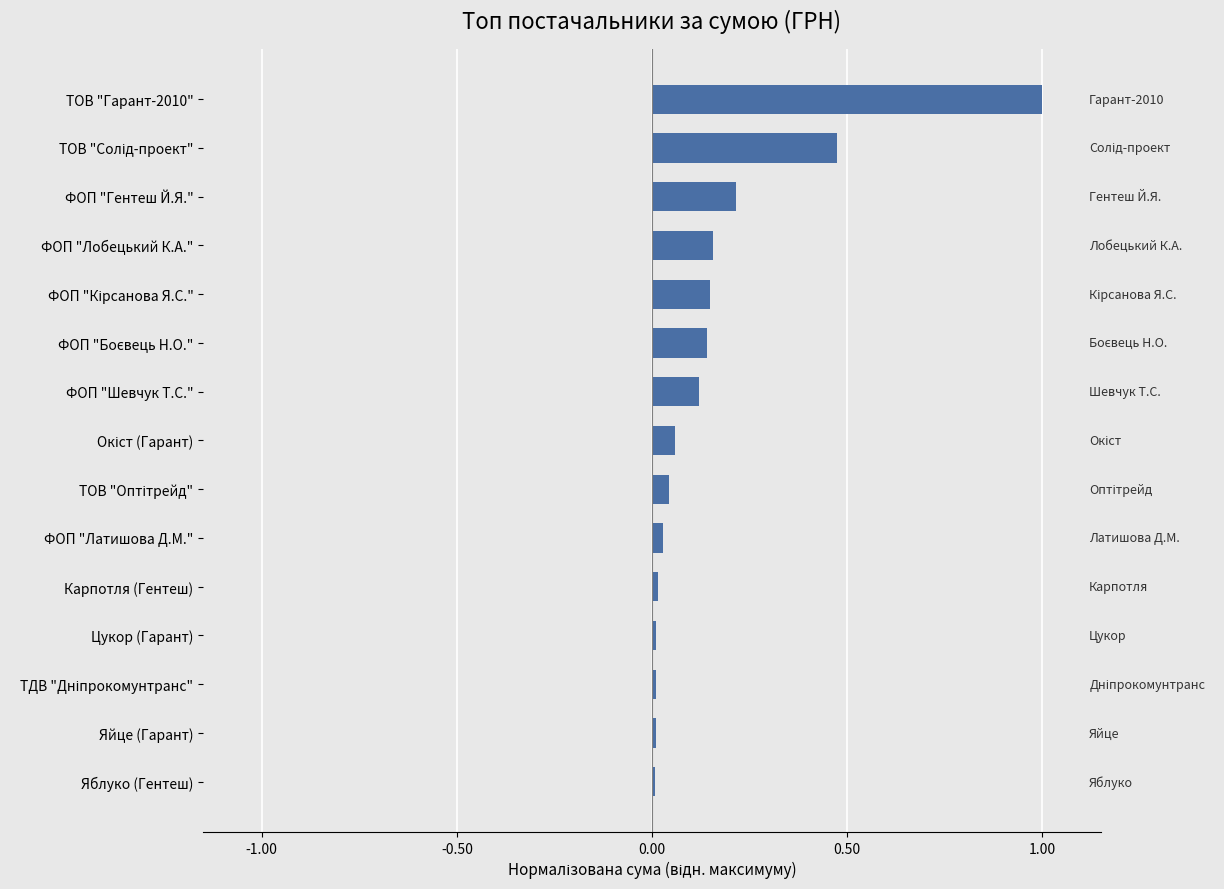

Is it true that the value at ТОВ "Гарант-2010" is 1.0?

True